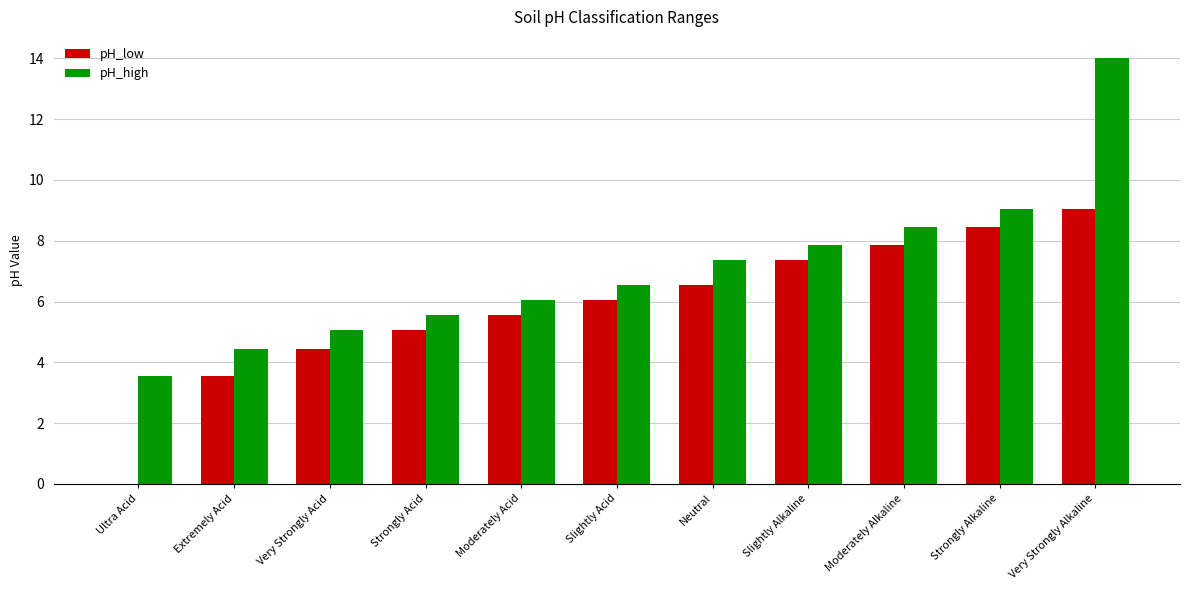

Which series has the largest total across all categories?

pH_high